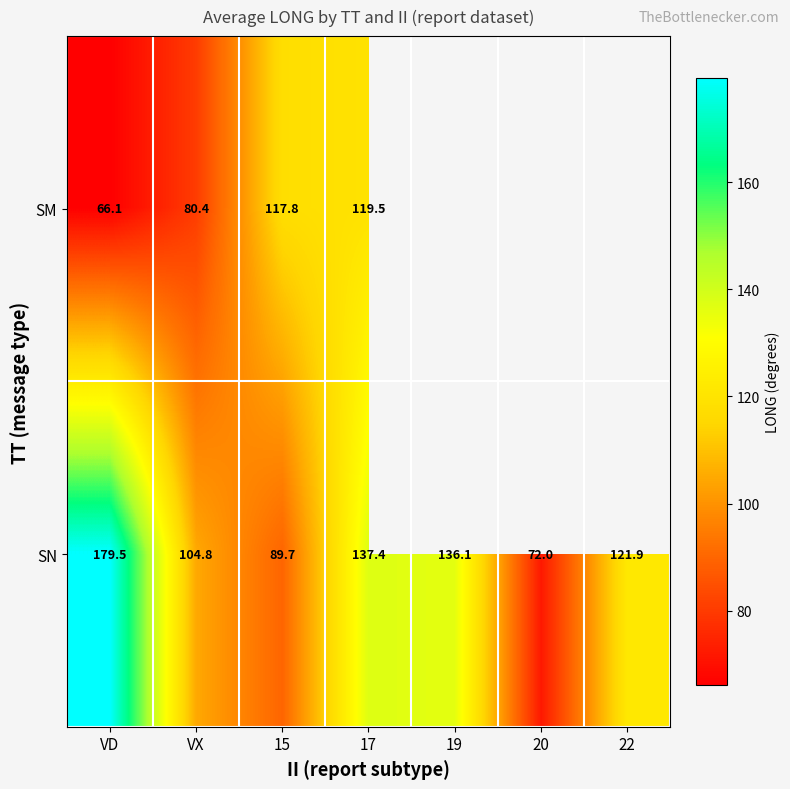

Is it true that SN equals 104.8 at VX?

True